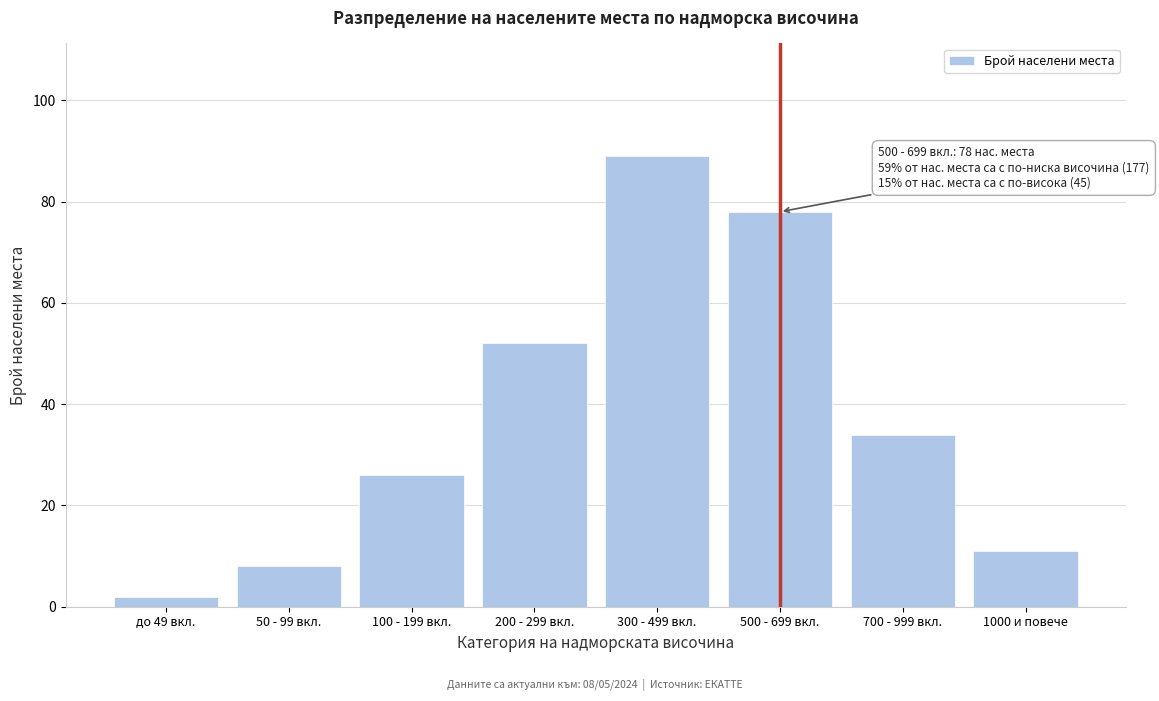

Reading left to right, transcribe all the data shown in this chart.

2	8	26	52	89	78	34	11